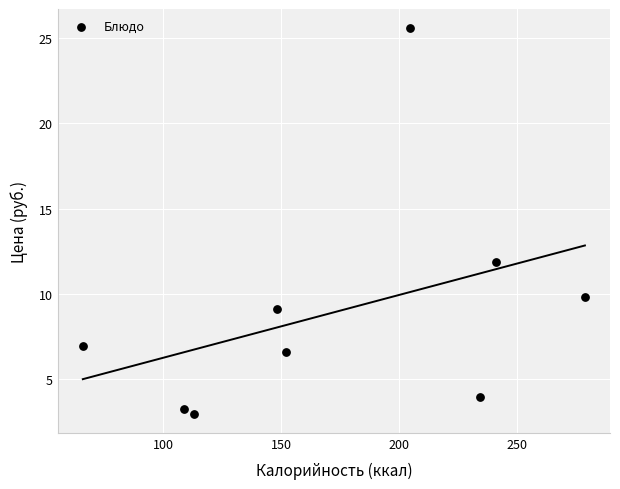

What is the average X value?

171.9